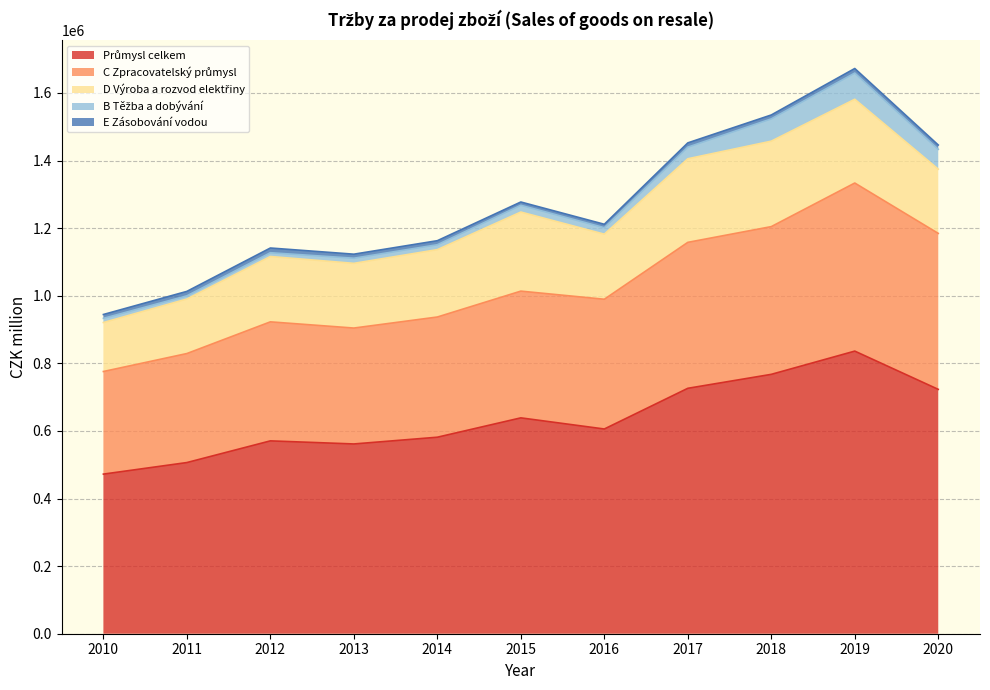

Which series has the widest spread of values?

Průmysl celkem